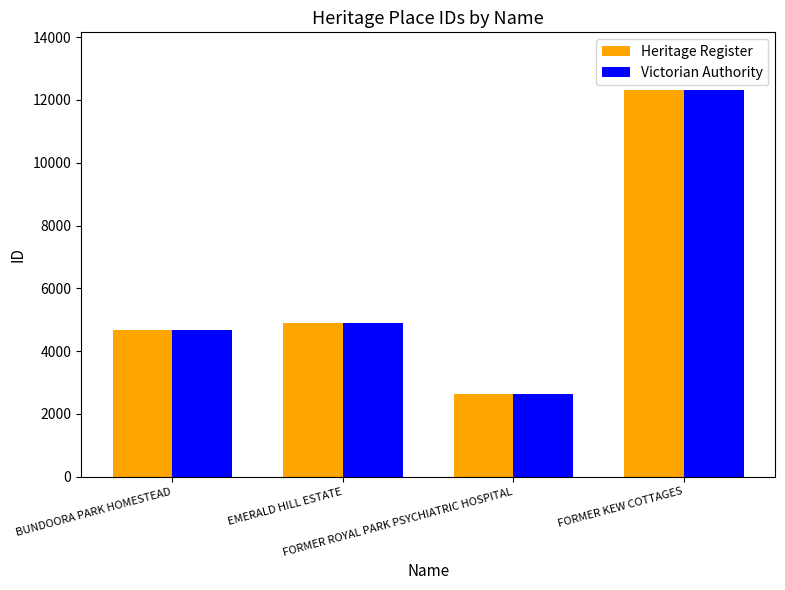

Is the value of Victorian Authority at BUNDOORA PARK HOMESTEAD greater than the value of Heritage Register at FORMER ROYAL PARK PSYCHIATRIC HOSPITAL?

Yes